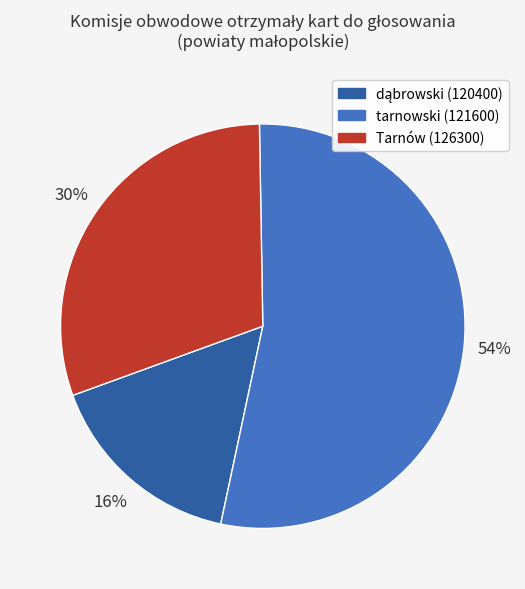

The Tarnów (126300) slice represents 30% of the pie. True or false?

True